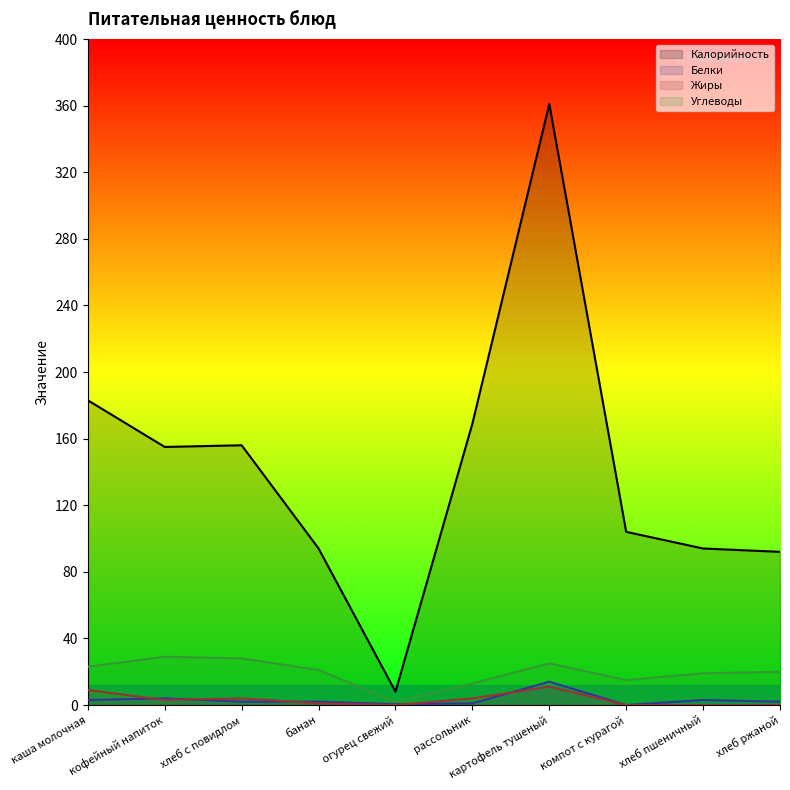

True or false: Белки and Углеводы intersect in this chart.

False